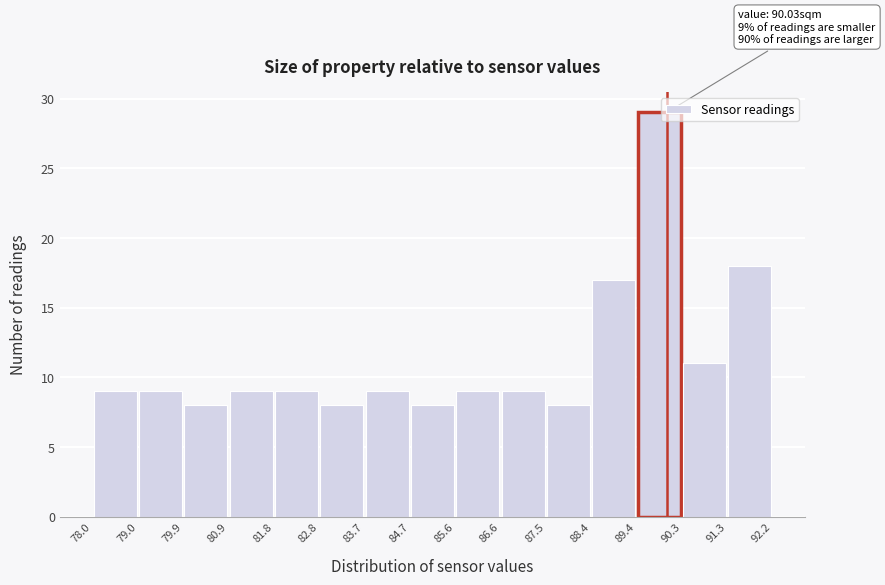

Over which range of the x-axis is the bar tallest?

89.4 to 90.3